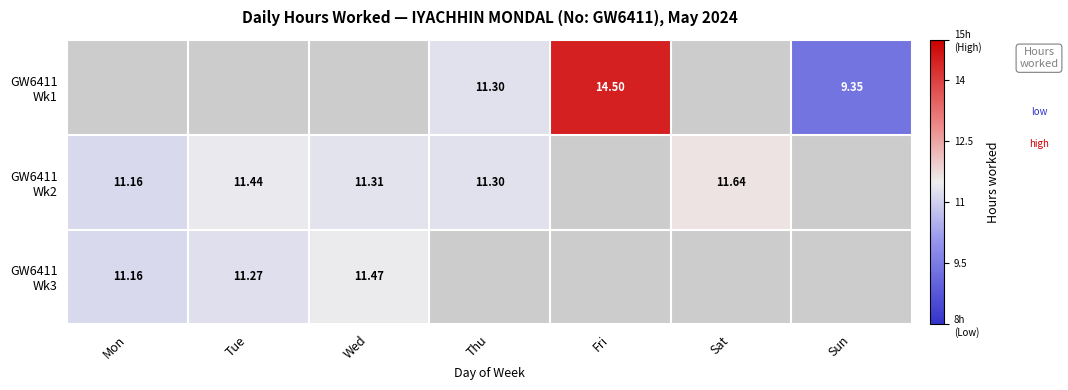

What is the lowest value of the GW6411 Wk3 series?

11.2